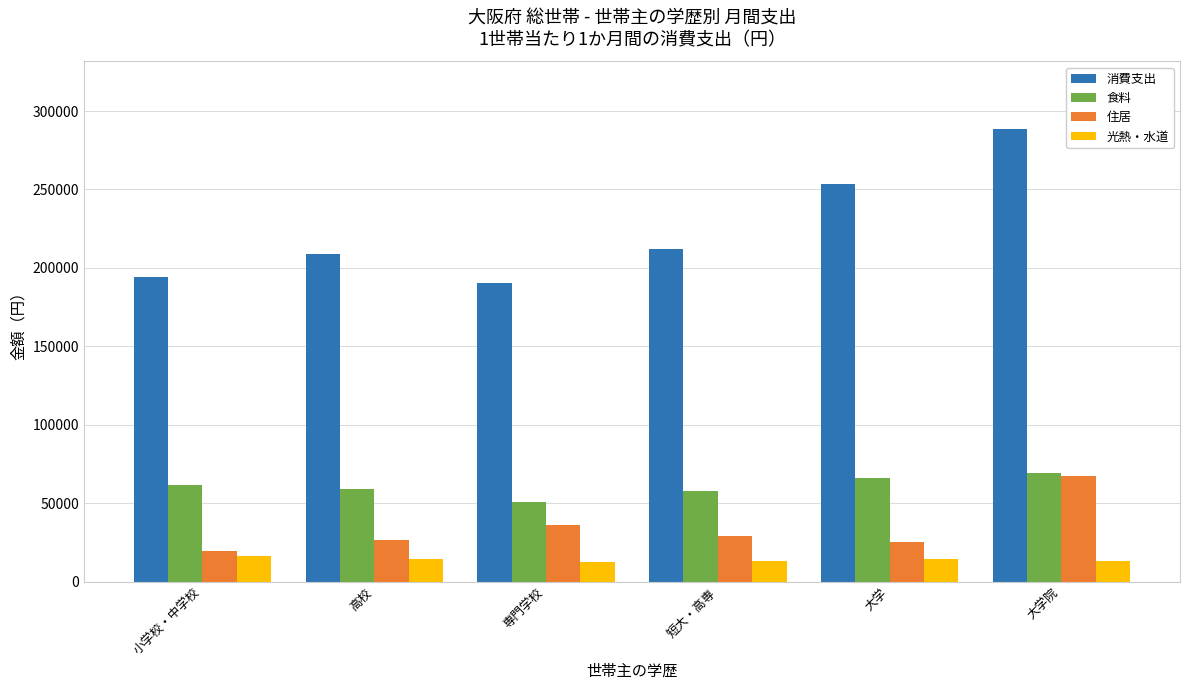

What are all the series names shown in the legend?

消費支出, 食料, 住居, 光熱・水道